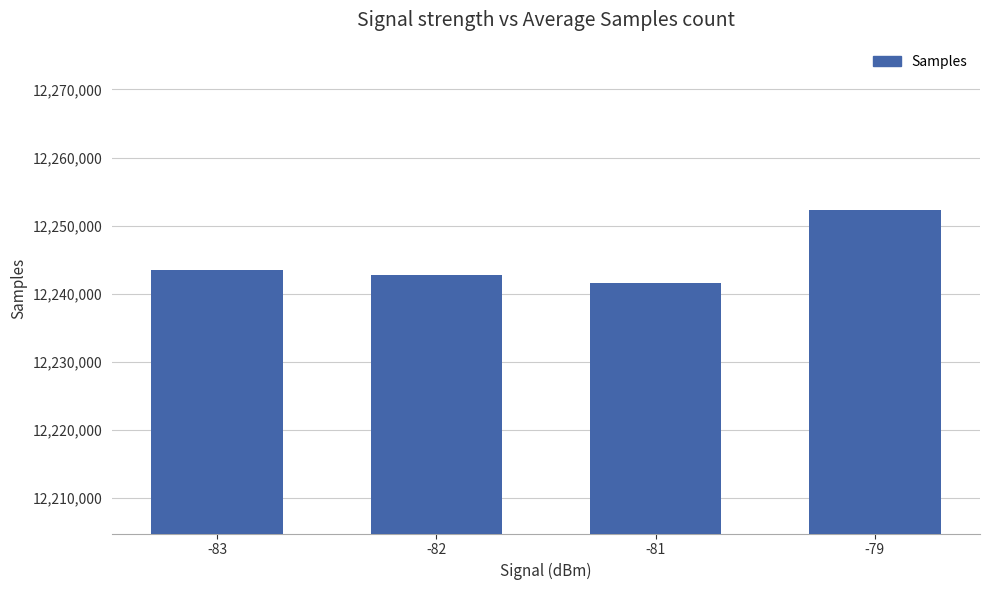

Reading left to right, list all the values displayed in this chart.

-83=12243493	-82=12242738	-81=12241557	-79=12252362